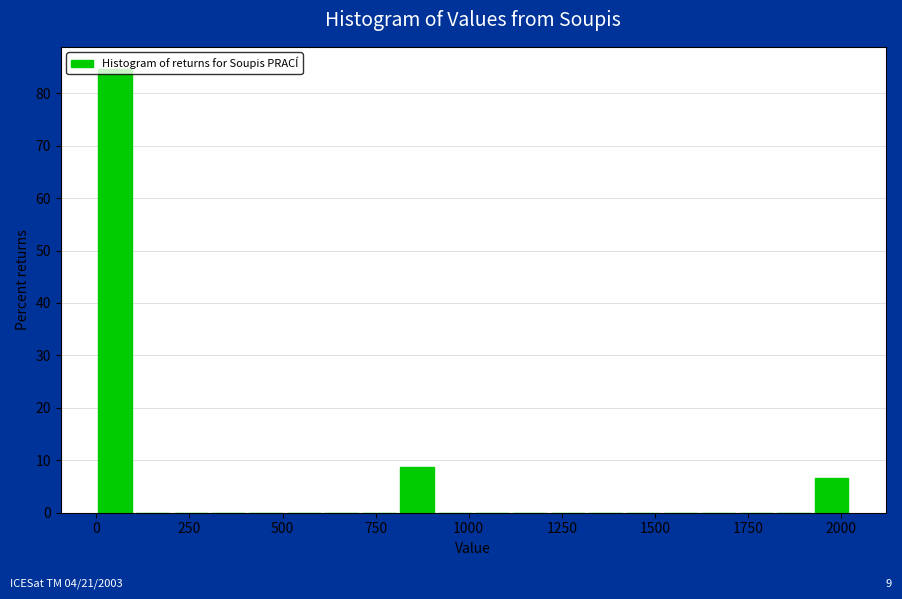

Read against the x-axis, roughly where is the centre of the tallest bar?

50